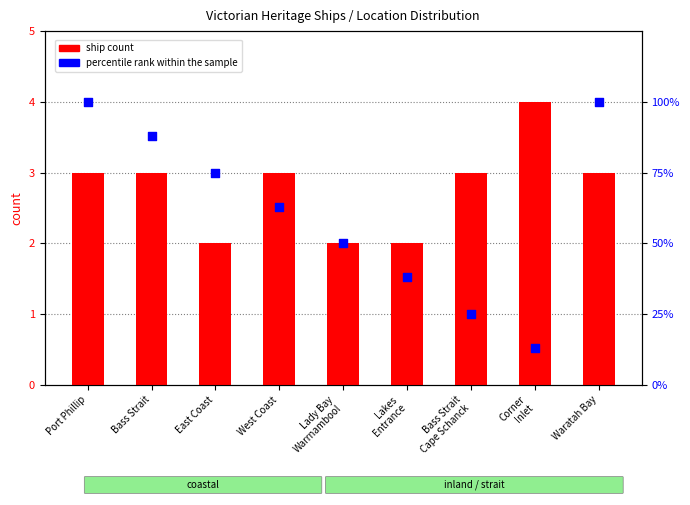

At which category is the sum across all series the highest?

Port Phillip